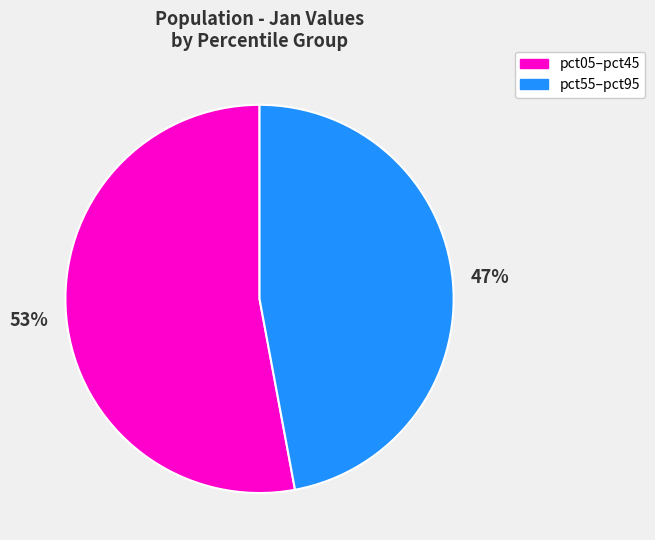

Does any single category account for the majority?

Yes